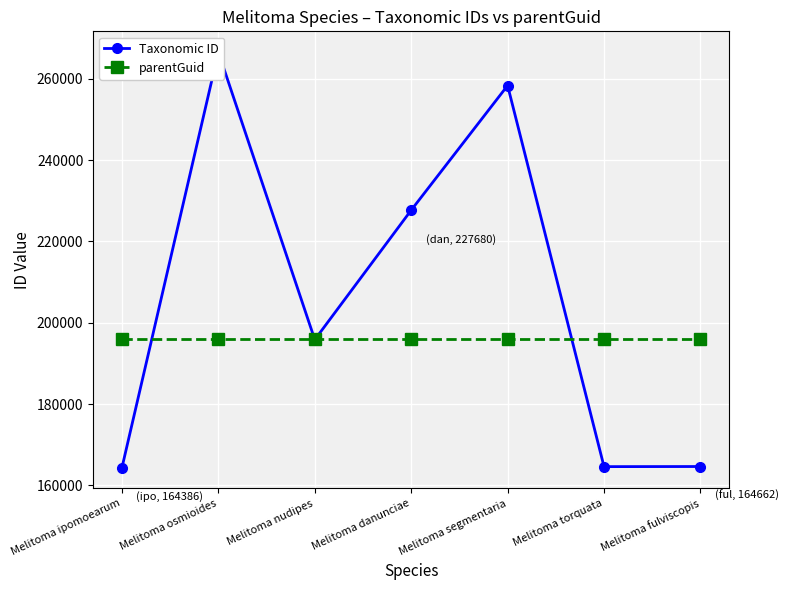

Count the number of categories in the chart.

7